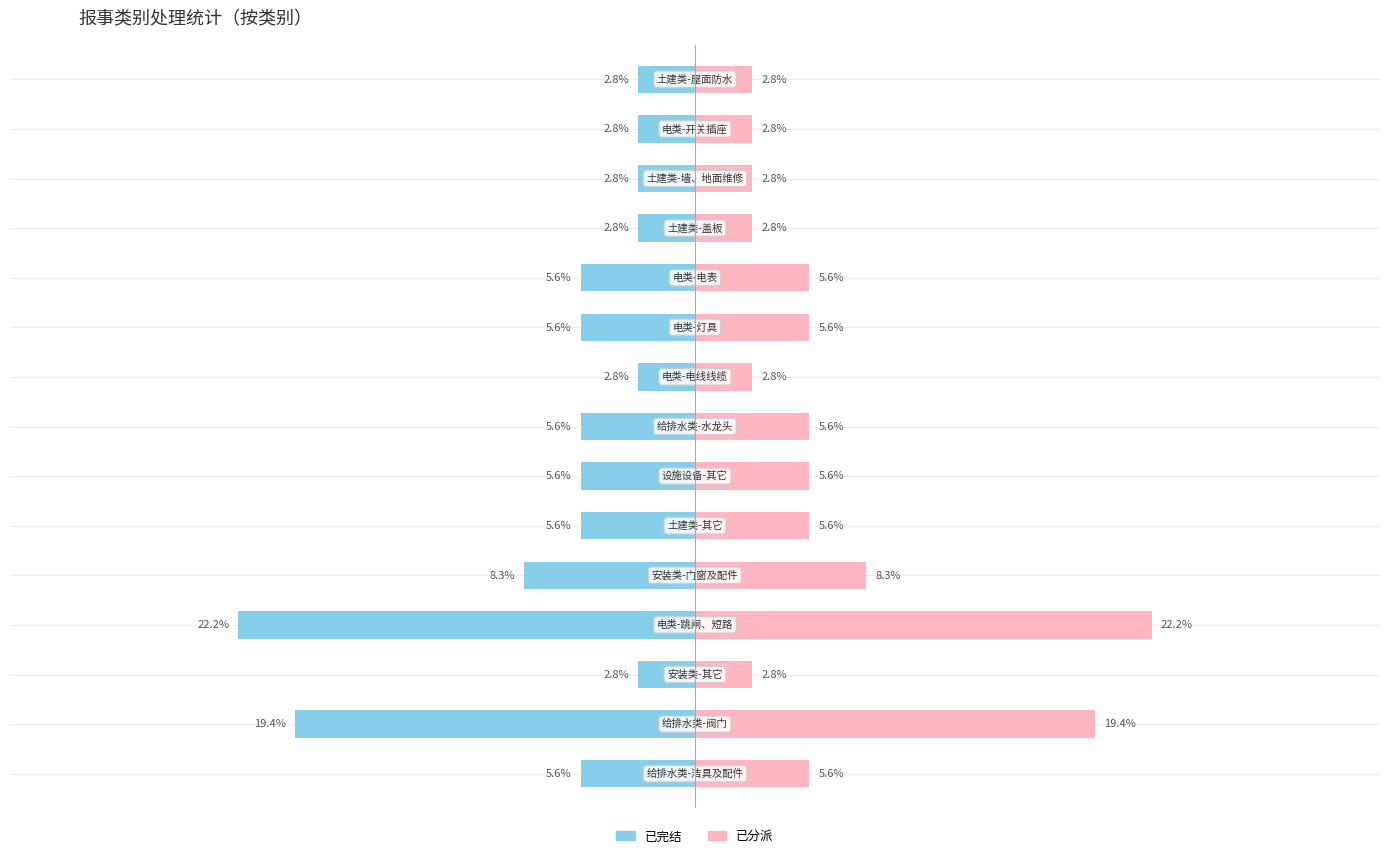

Are the bars horizontal?

Yes